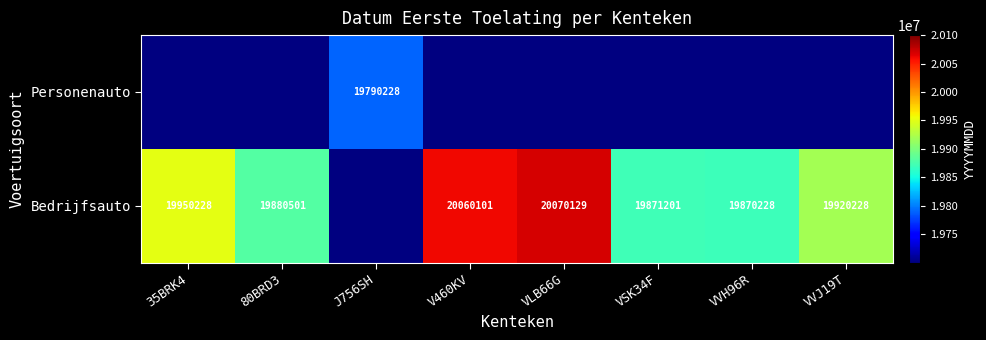

The value of Personenauto at J756SH is 19790228. True or false?

True